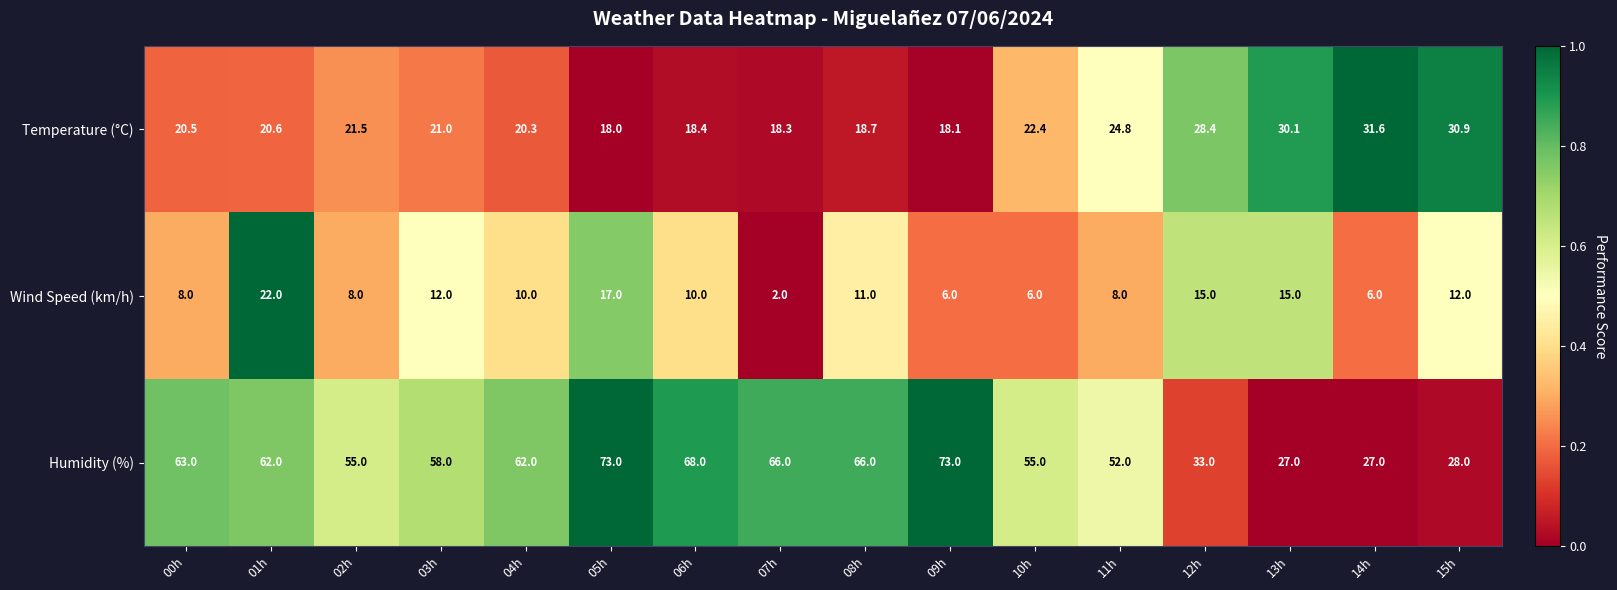

What is the total value across all series at 11h?

84.8